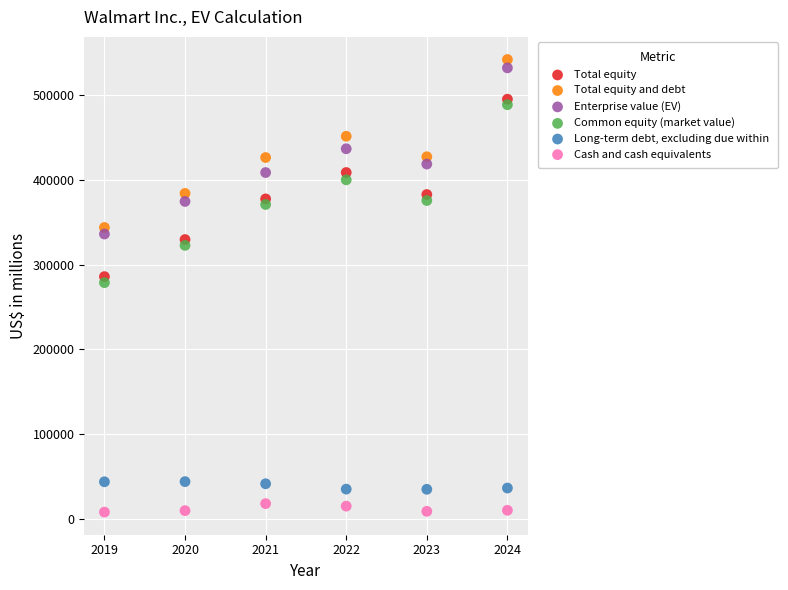

What is the X range (max minus min) for the scatter plot?

5